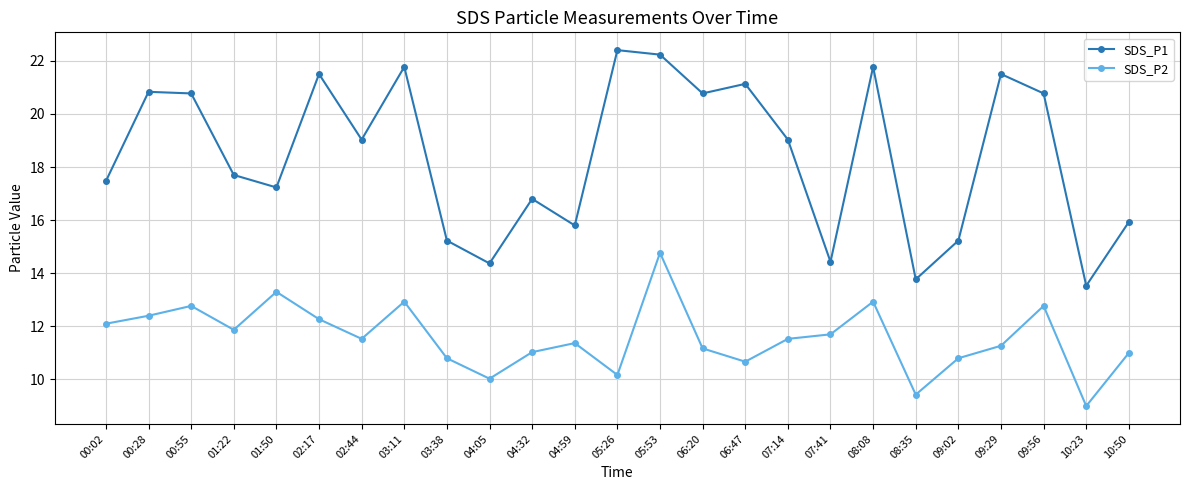

In SDS_P2, how many points are higher than both neighbors (excluding endpoints)?

7